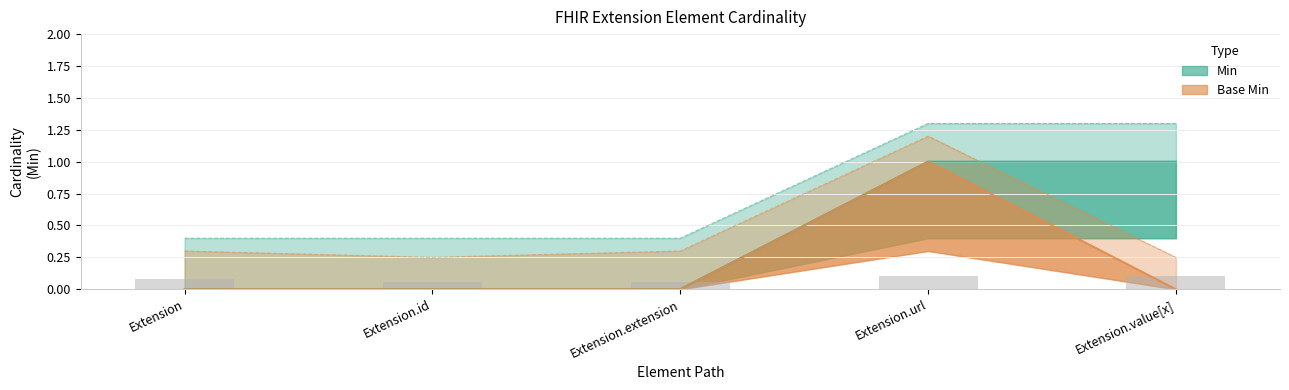

At which label is Min closest to 0?

Extension